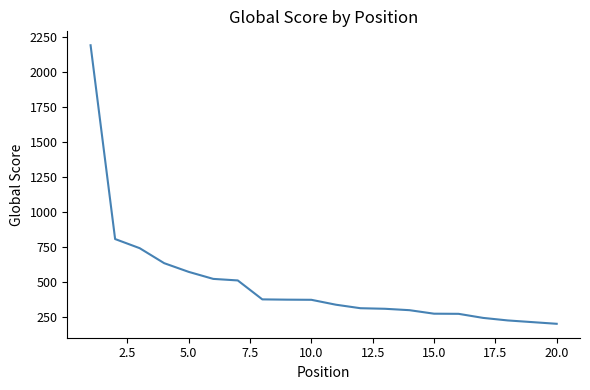

What is the minimum value shown in the chart?

204